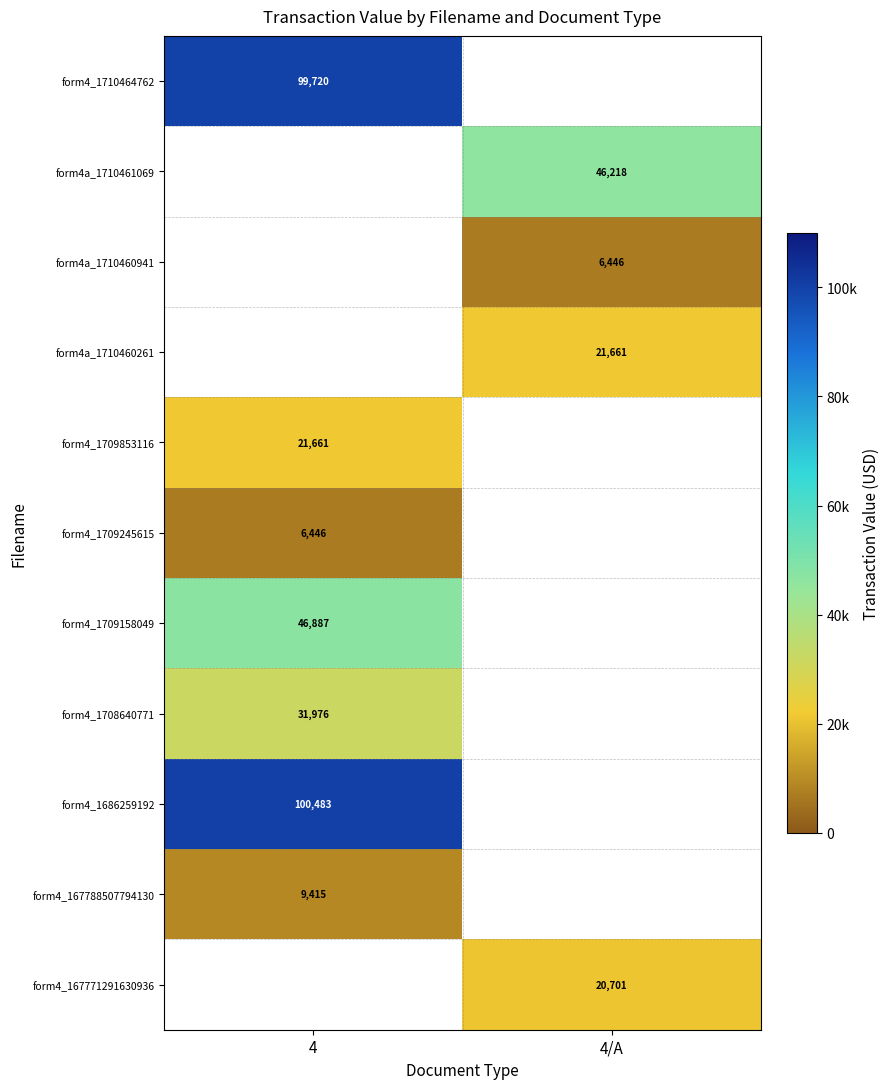

The value of form4_1686259192 at 4 is 67615. True or false?

False